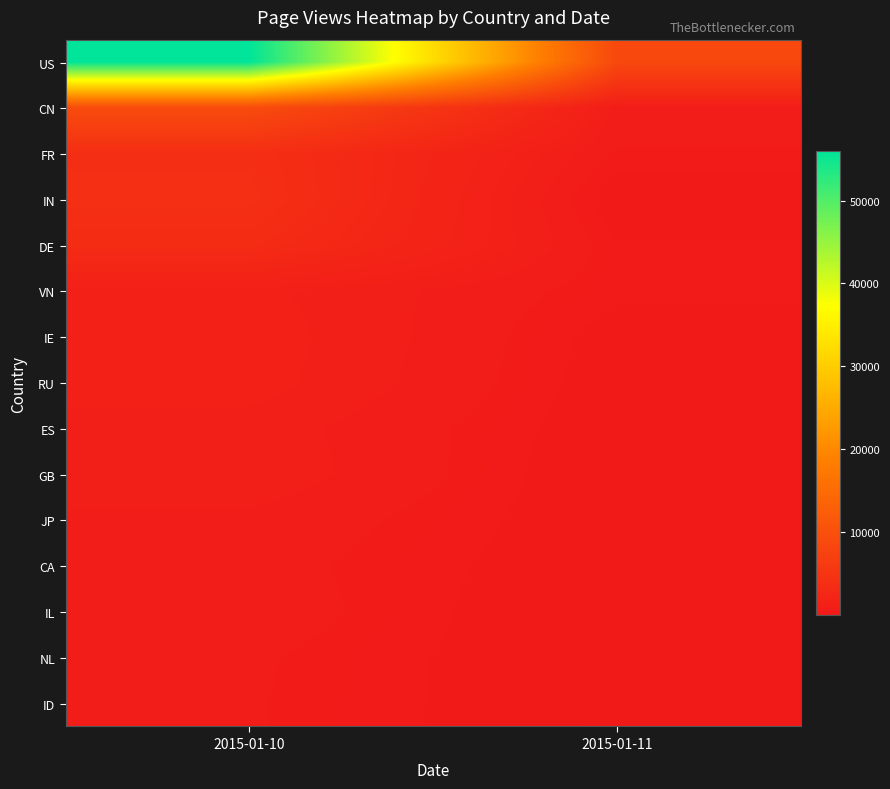

Reading right to left, extract all data points from this chart.

US: 2015-01-11=8642	2015-01-10=55985
CN: 2015-01-11=784	2015-01-10=9230
FR: 2015-01-11=520	2015-01-10=3875
IN: 2015-01-11=54	2015-01-10=4061
DE: 2015-01-11=371	2015-01-10=3412
VN: 2015-01-11=395	2015-01-10=1307
IE: 2015-01-11=193	2015-01-10=1429
RU: 2015-01-11=165	2015-01-10=1380
ES: 2015-01-11=136	2015-01-10=1079
GB: 2015-01-11=77	2015-01-10=1134
JP: 2015-01-11=129	2015-01-10=808
CA: 2015-01-11=116	2015-01-10=683
IL: 2015-01-11=12	2015-01-10=756
NL: 2015-01-11=67	2015-01-10=605
ID: 2015-01-11=74	2015-01-10=585